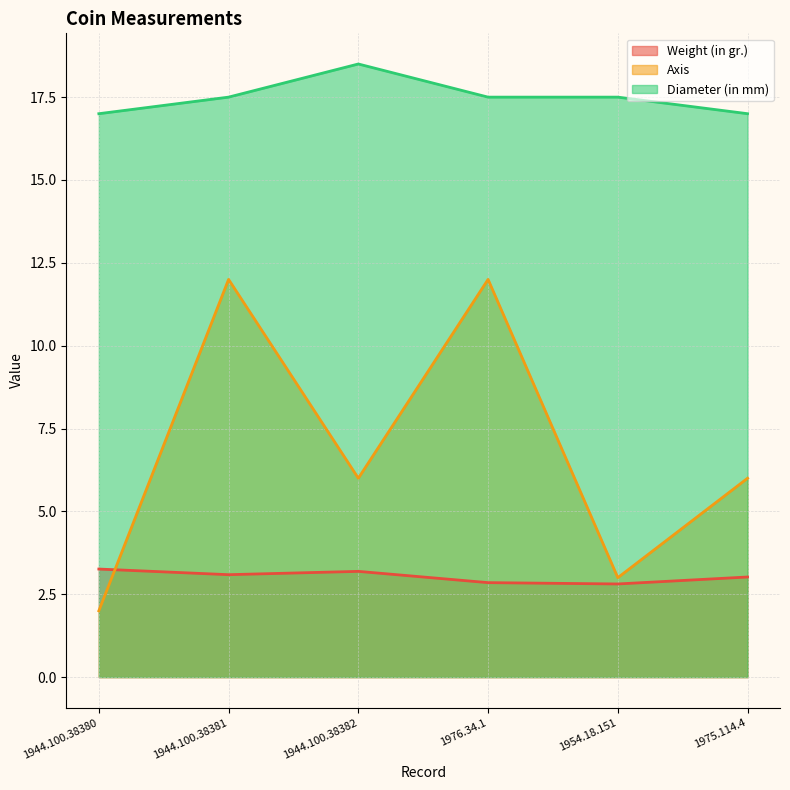

What is the difference between the highest and lowest values at 1975.114.4?

14.0